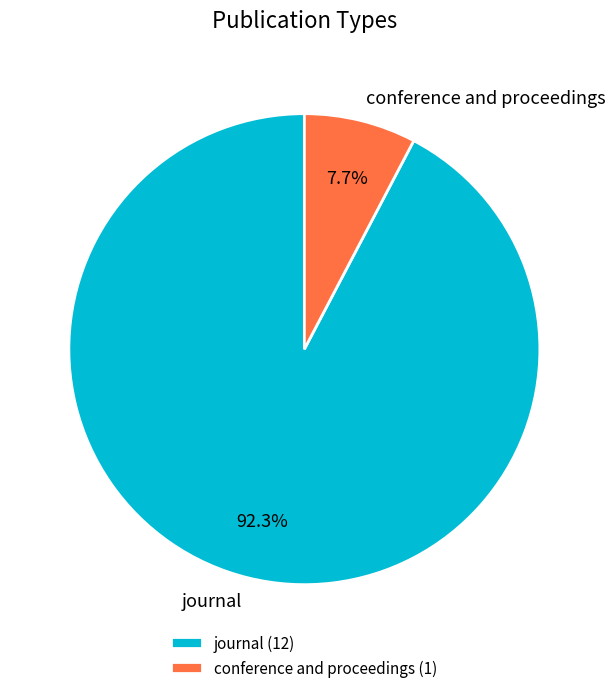

True or false: conference and proceedings accounts for 8% of the total.

True